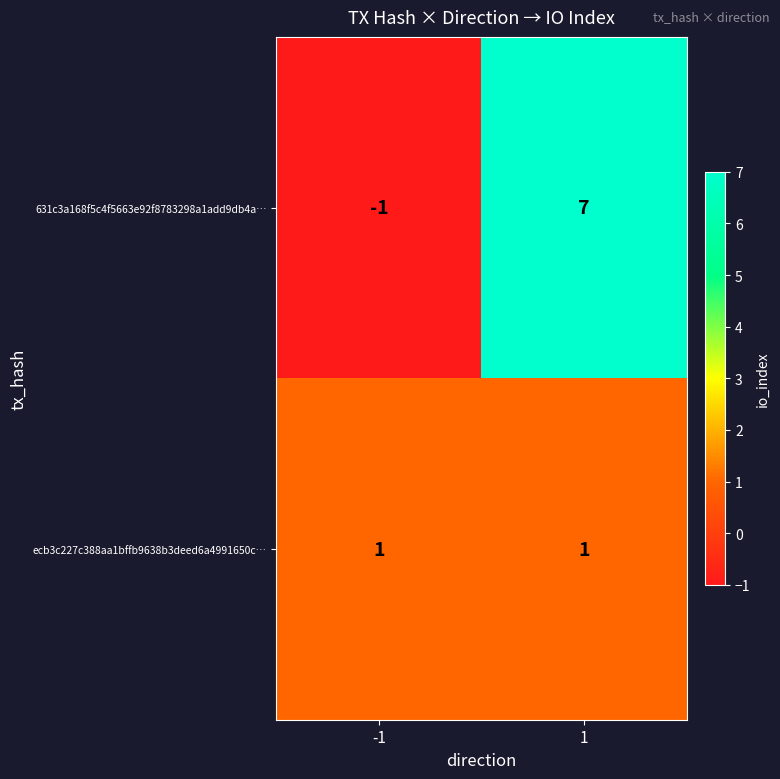

The value of ecb3c227c388aa1bffb9638b3deed6a4991650c… at -1 is 2. True or false?

False